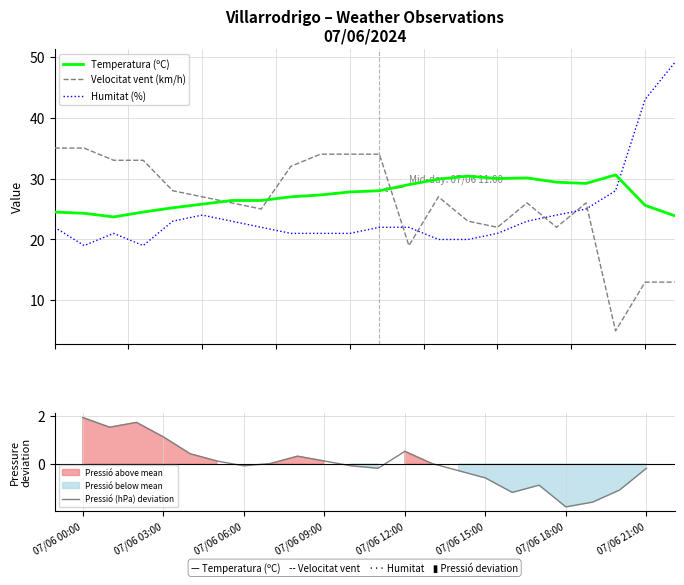

The Pressió (hPa) deviation series shows 0.0 at 07/06 09:00. True or false?

False